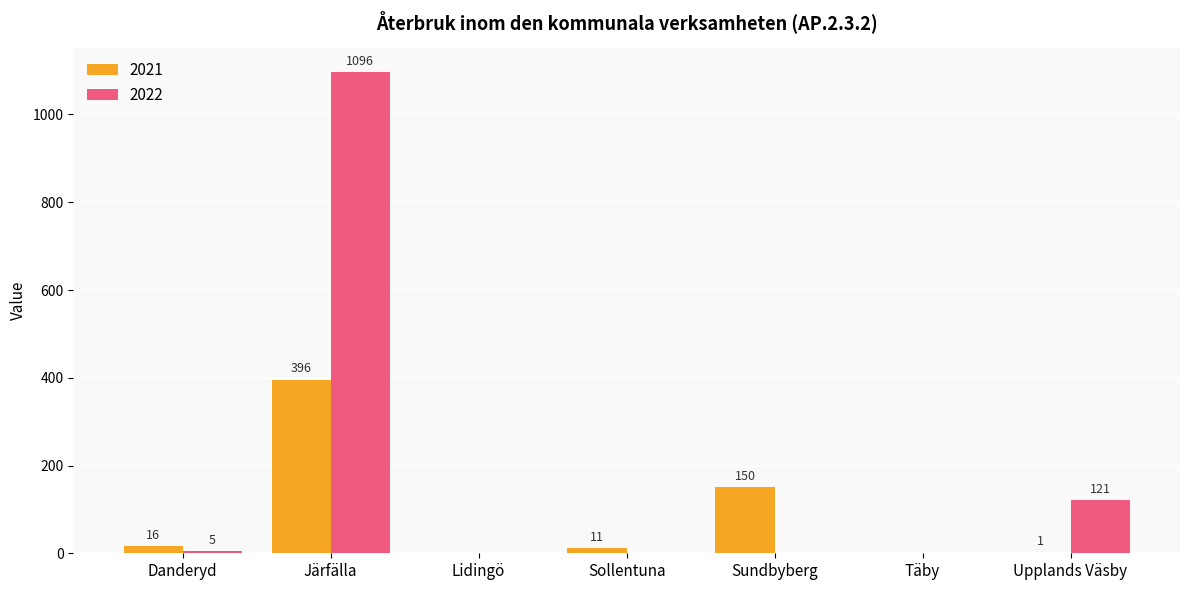

At which category is the sum across all series the highest?

Järfälla